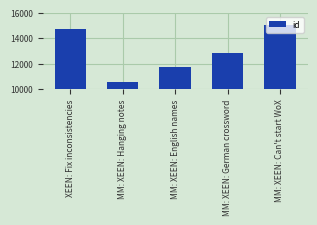

What is the change in value from XEEN: Fix inconsistencies to MM: XEEN: Can't start WoX?

+357